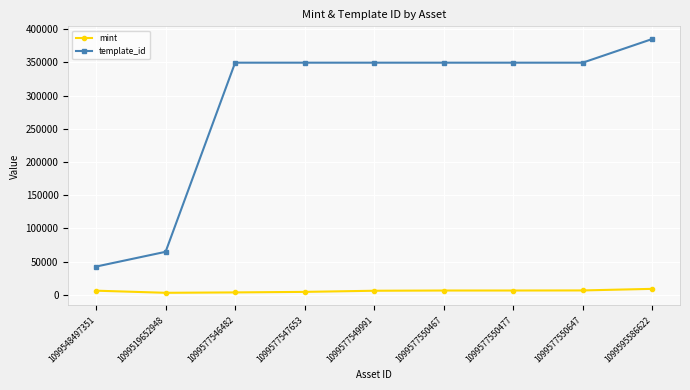

Does the chart have visible grid lines?

Yes